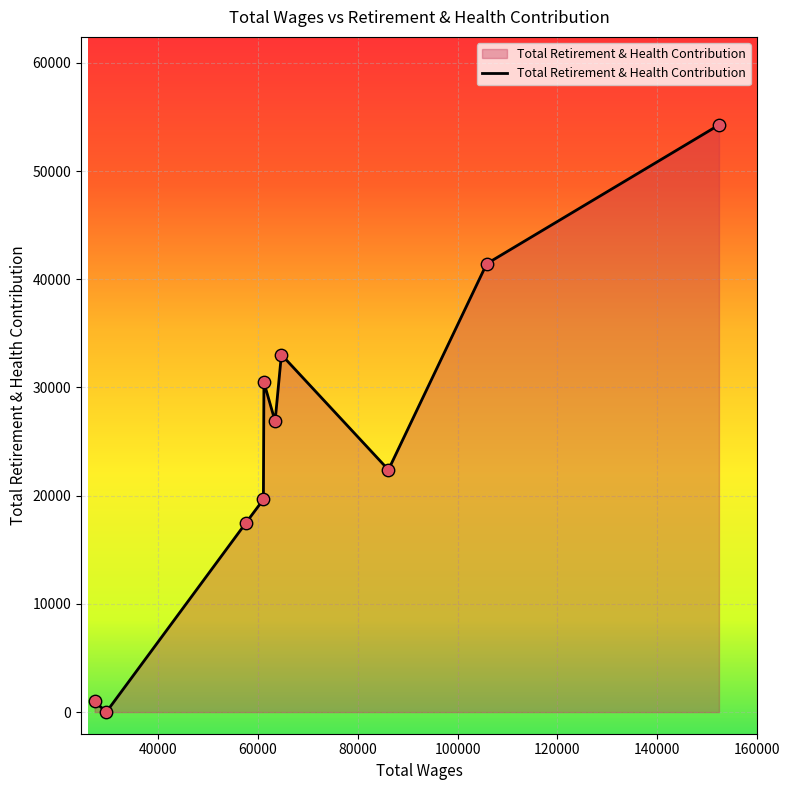

What is the maximum value shown in the chart?

54257